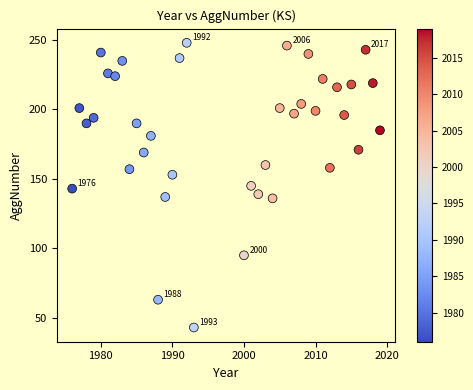

What is the range of X values (max minus min)?

43